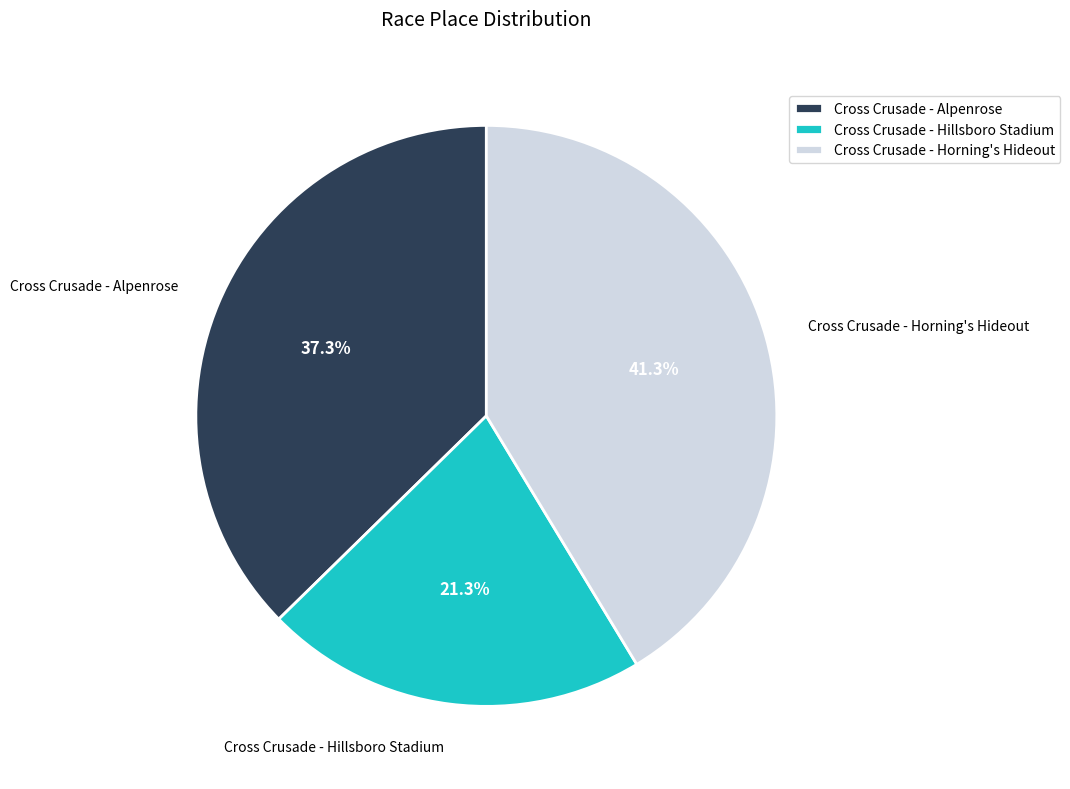

Count the number of slices in the pie.

3